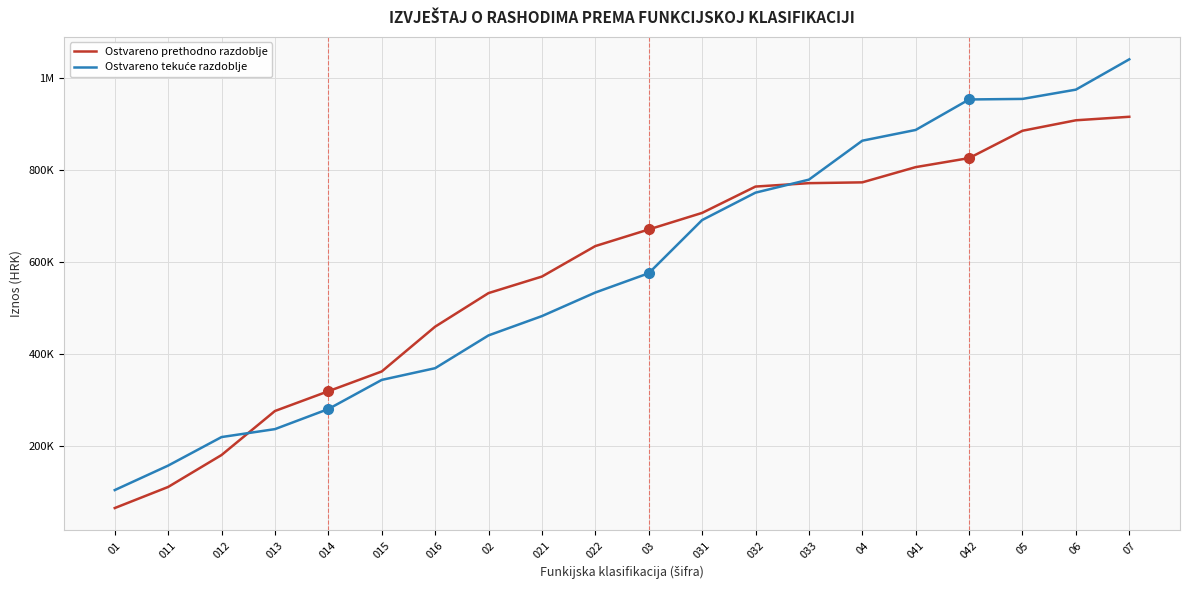

At which label does Ostvareno tekuće razdoblje reach its minimum?

01